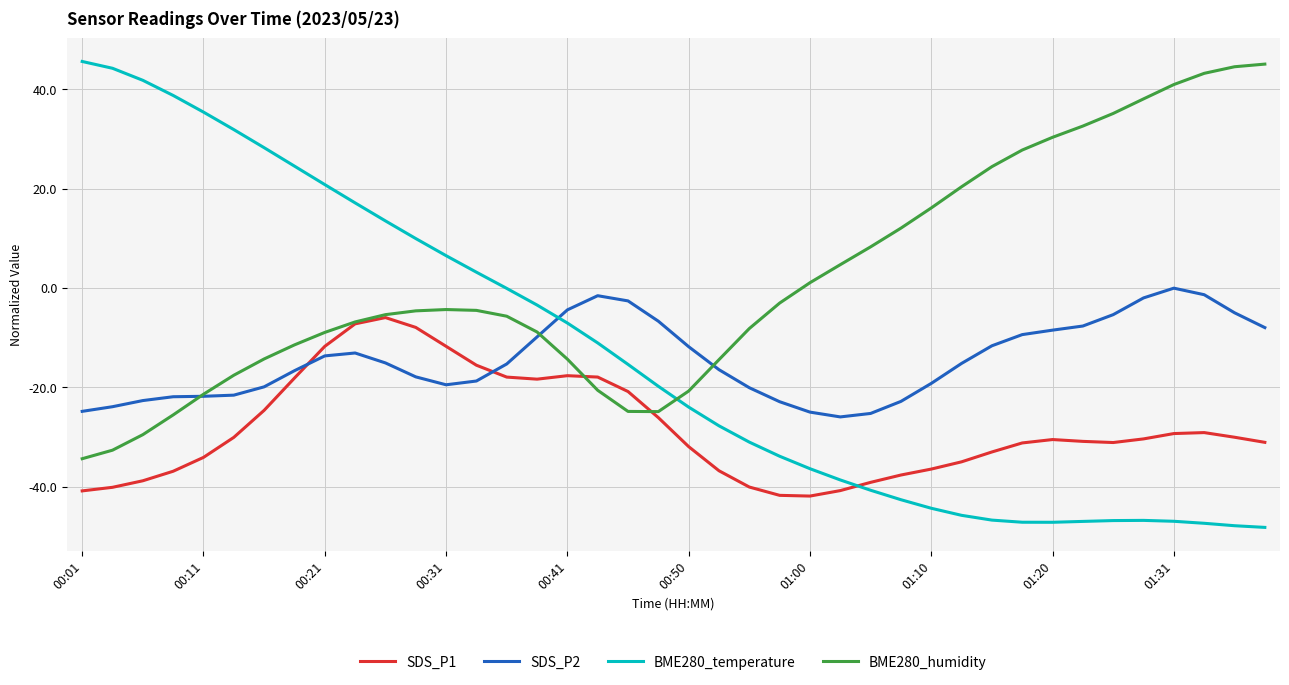

How many lines are shown in the chart?

4